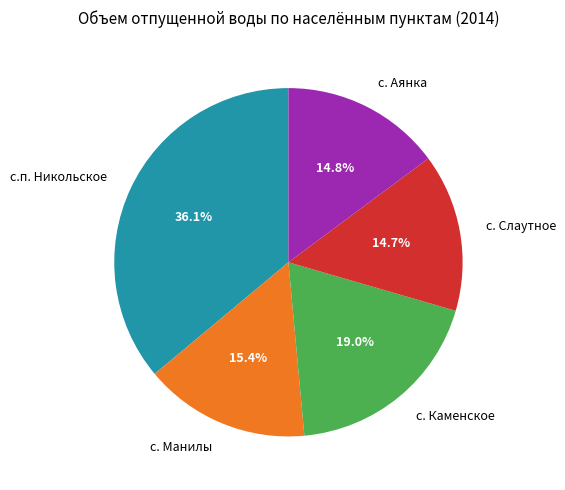

Does с. Аянка represent more than half of the total?

No